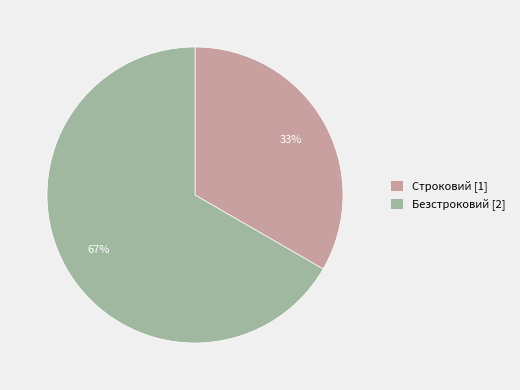

Rank the categories by value from highest to lowest.

Безстроковий, Строковий